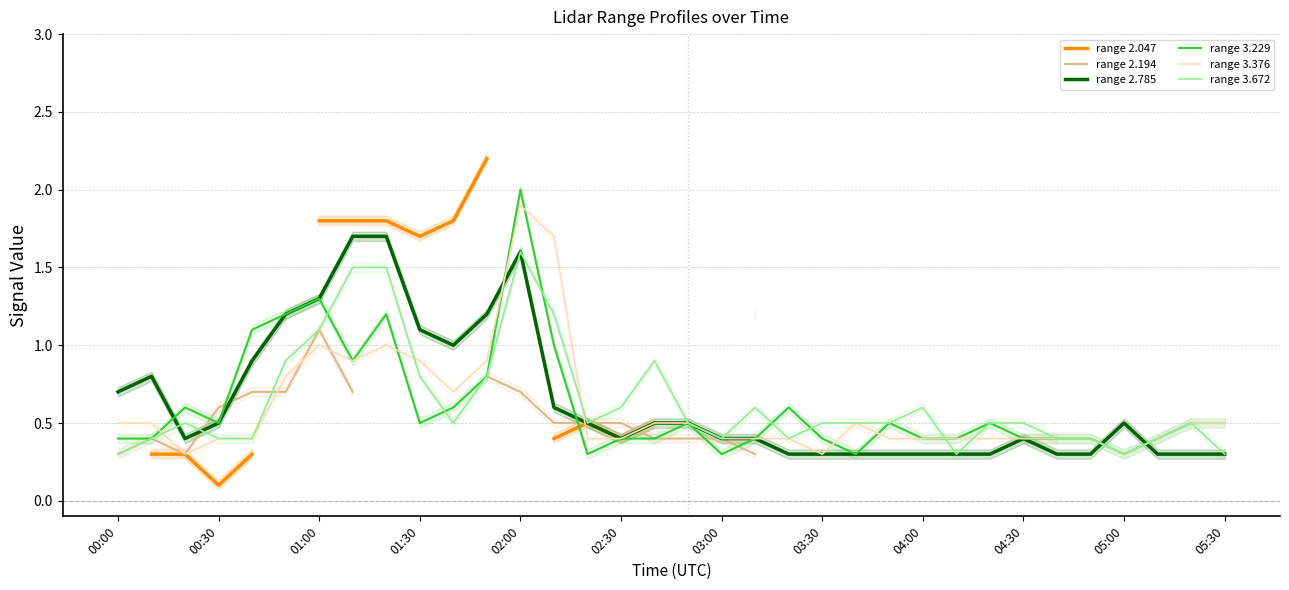

The range 3.672 series shows 0.5 at 05:00. True or false?

False